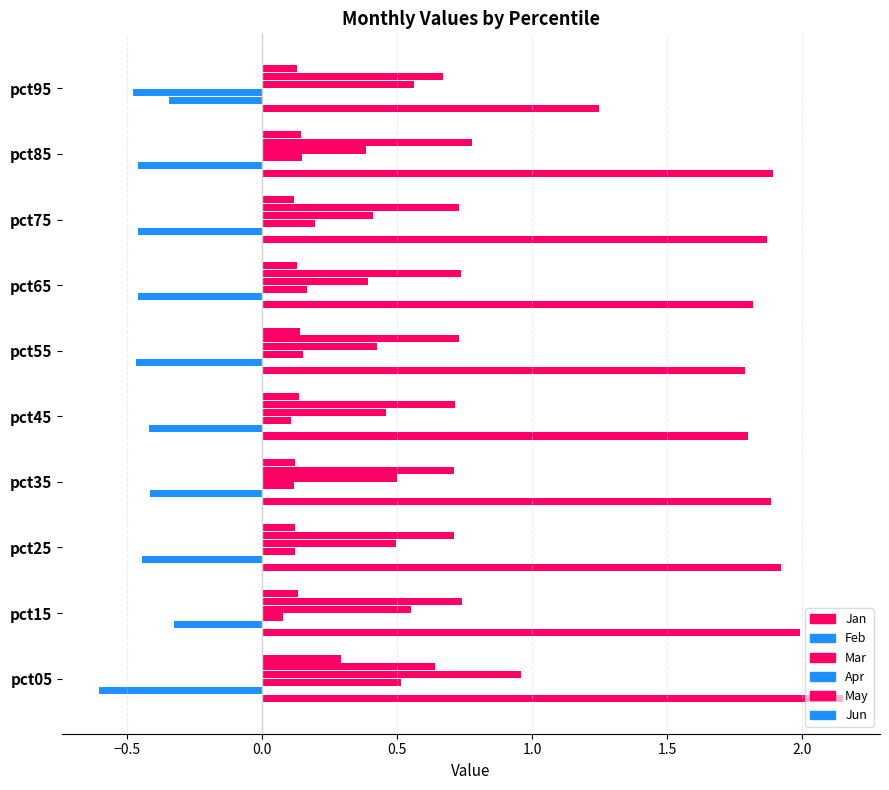

Count the number of data series in this chart.

6